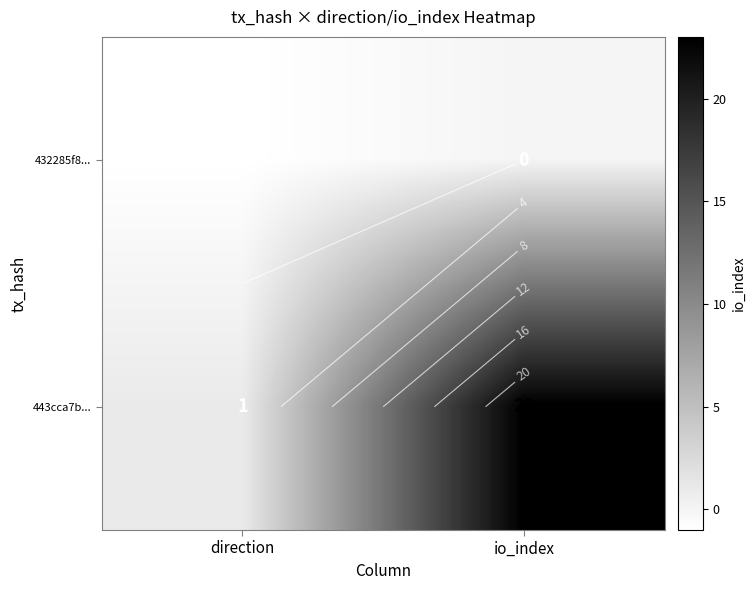

At which category is the sum across all series the highest?

io_index